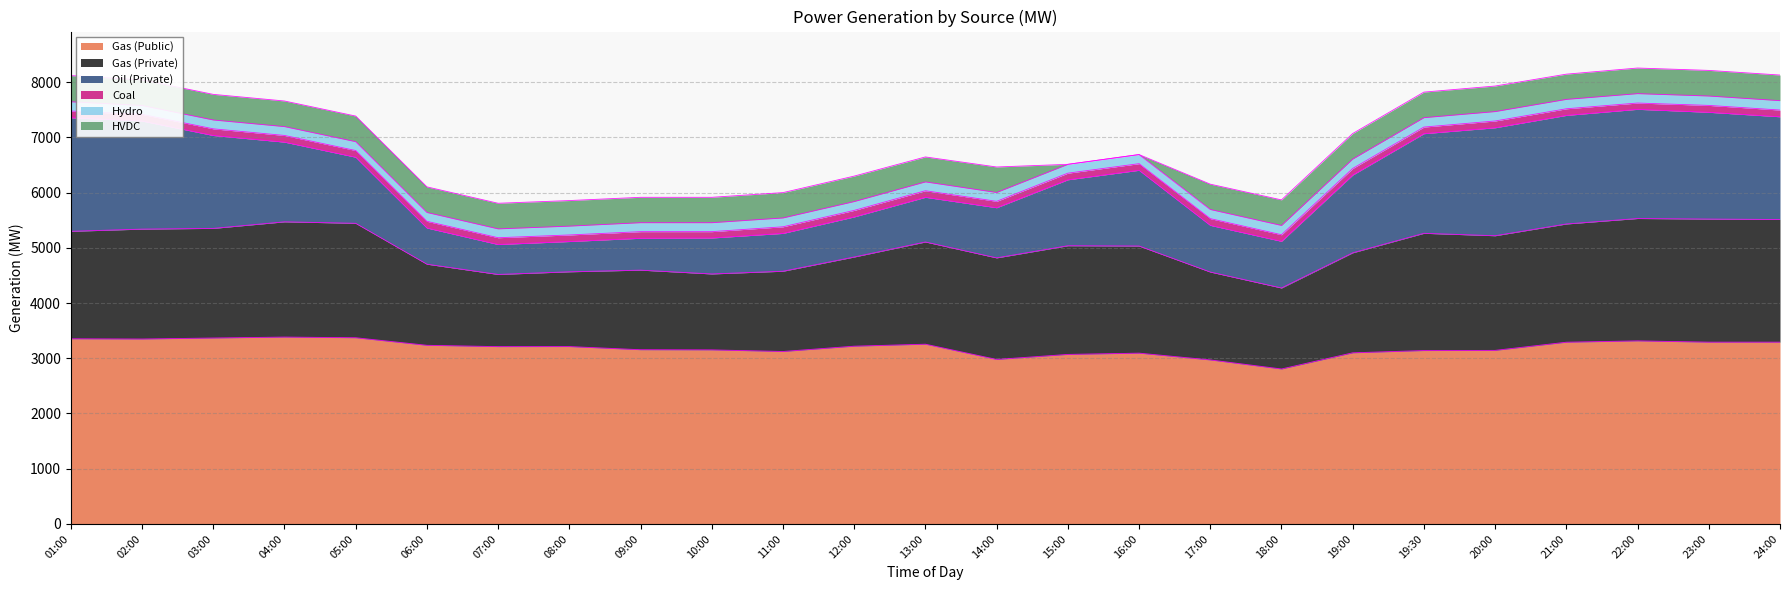

At which label is Oil (Private) closest to 1299?

16:00